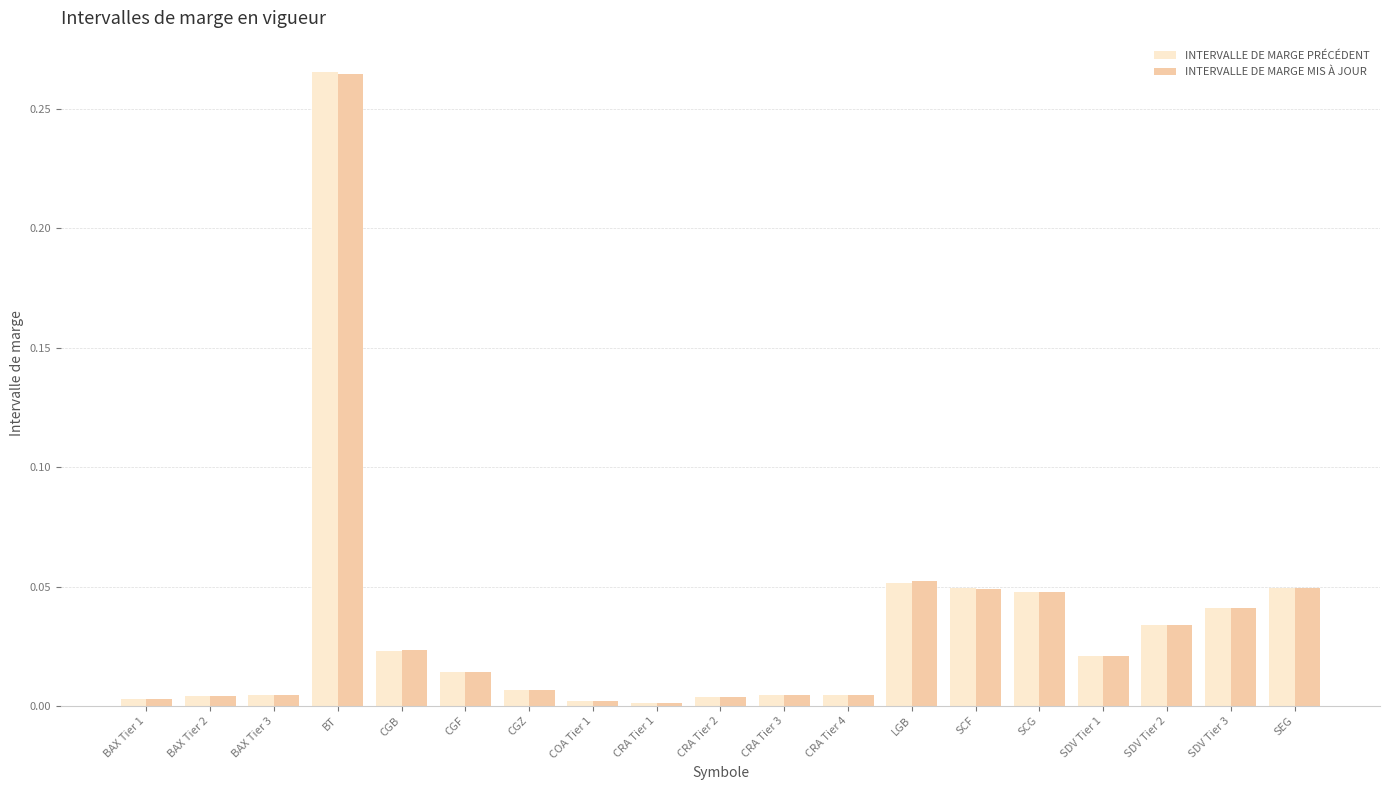

Which label corresponds to the largest value in the chart?

BT